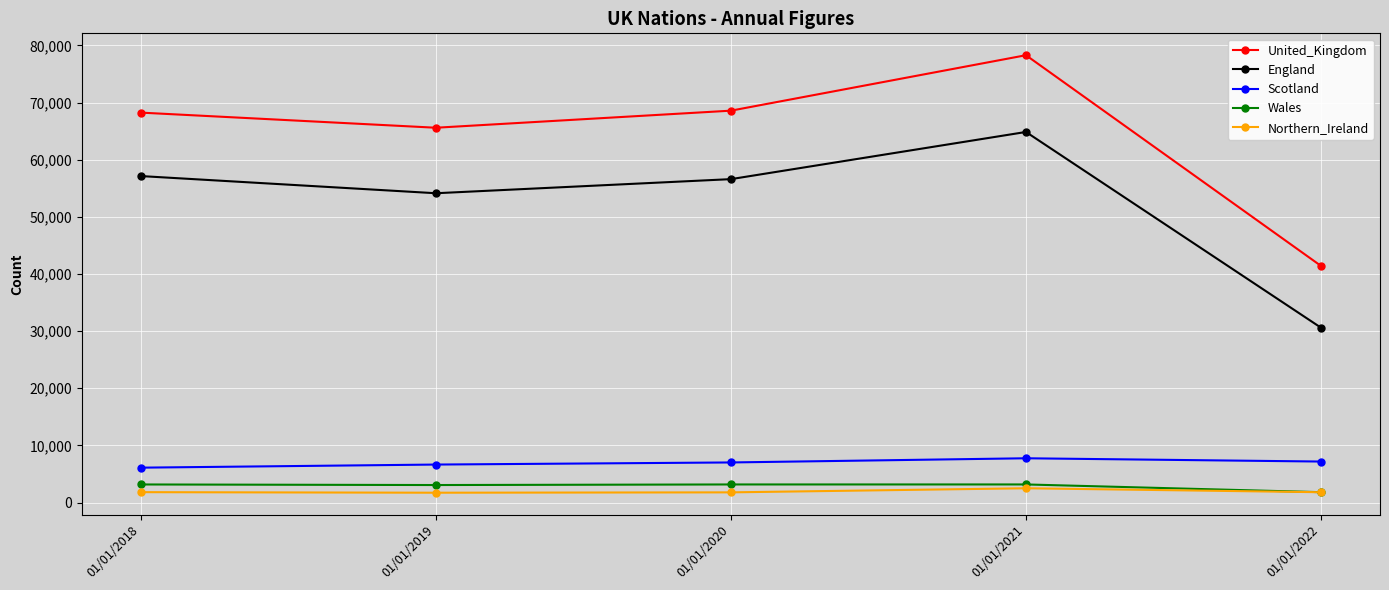

What are all the series names shown in the legend?

United_Kingdom, England, Scotland, Wales, Northern_Ireland